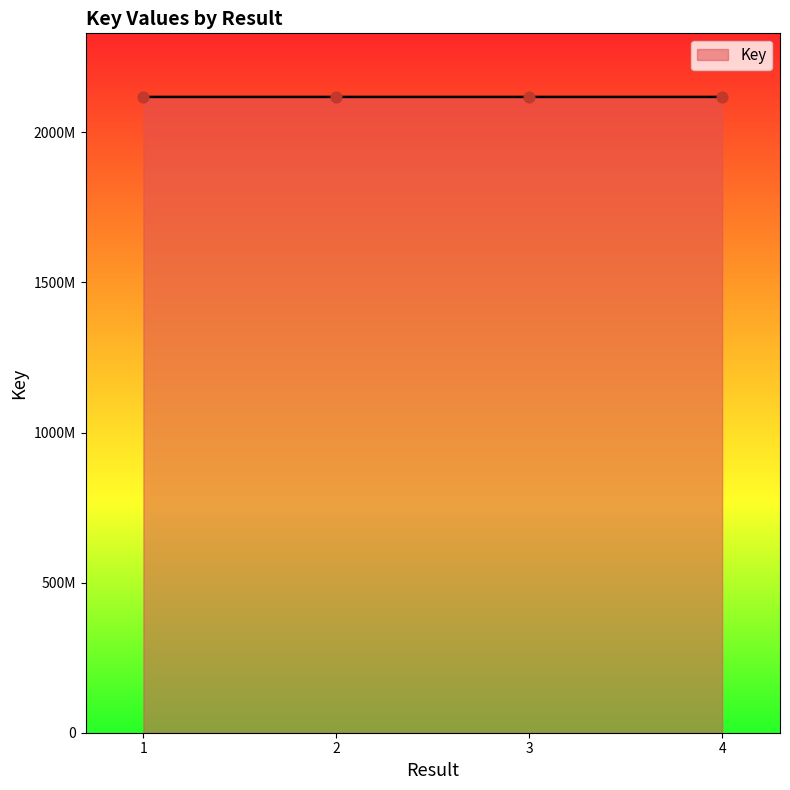

Which has a higher value, 4 or 3?

3